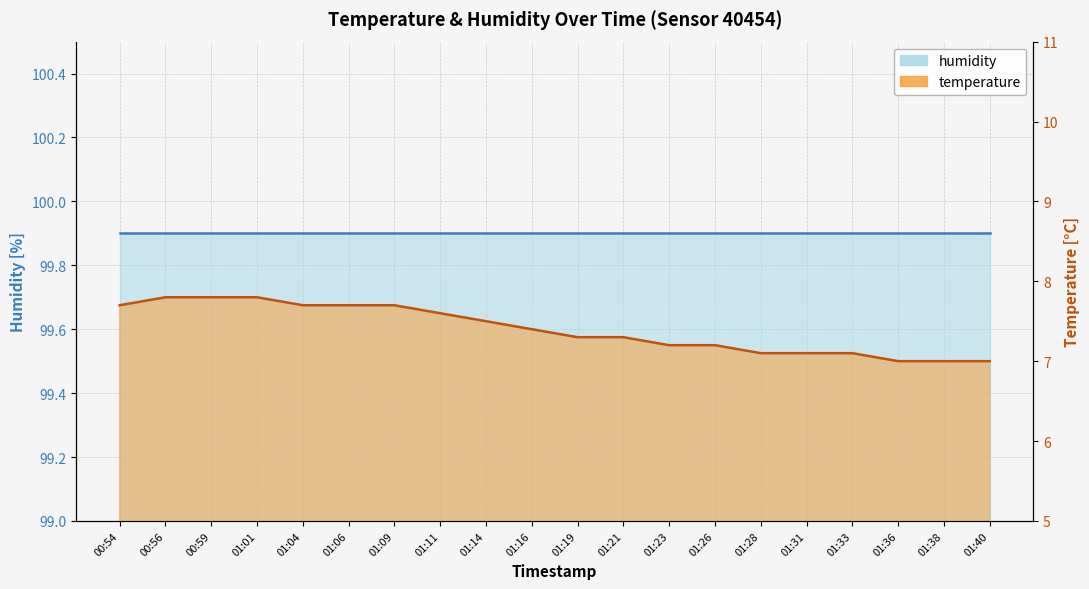

Count the number of categories in the chart.

20